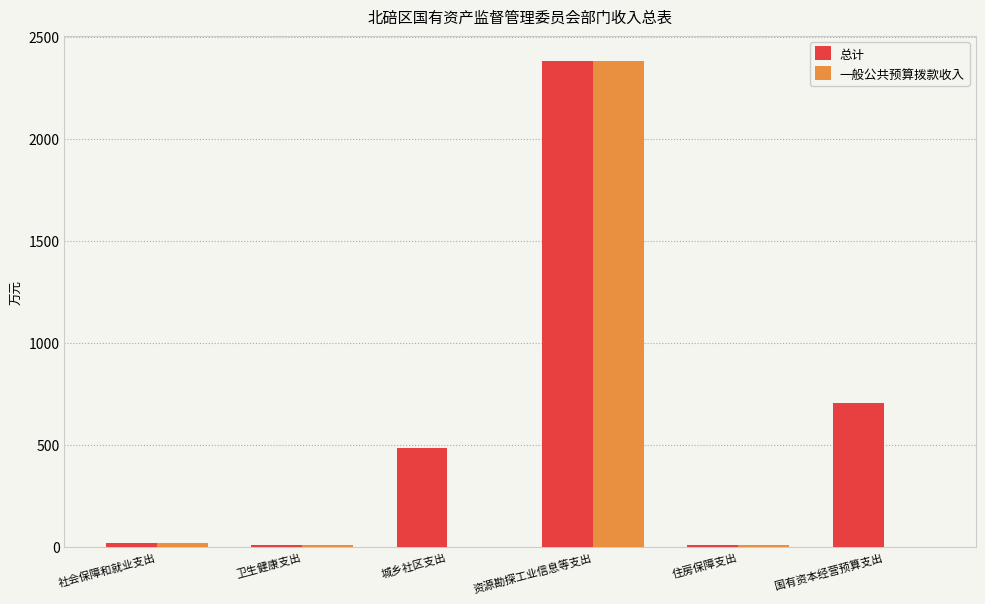

Which series changed the most between 资源勘探工业信息等支出 and 国有资本经营预算支出?

一般公共预算拨款收入